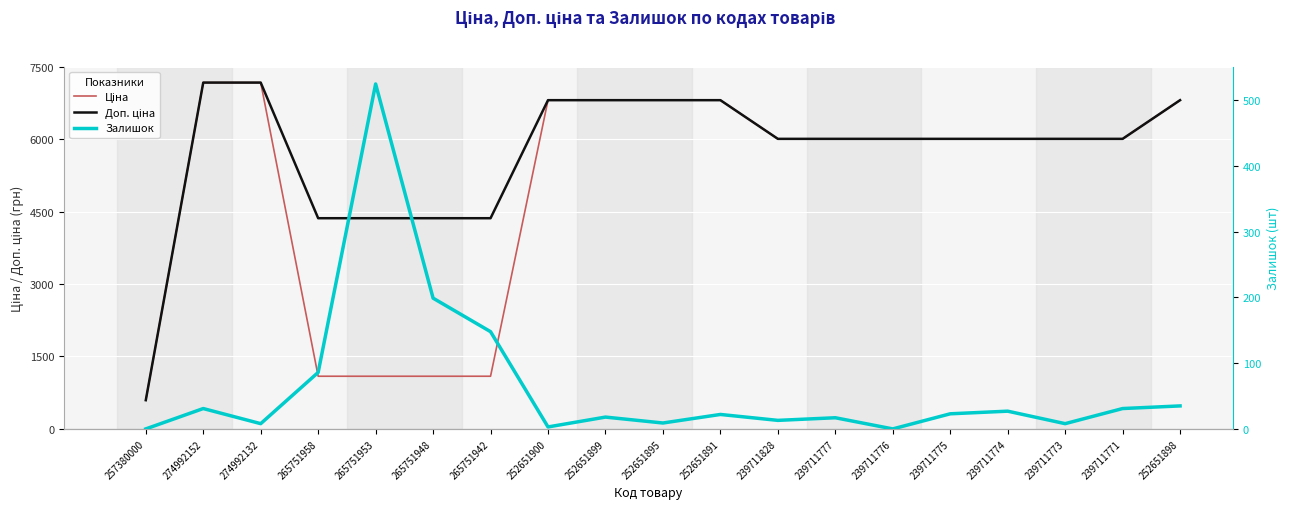

At 239711777, list the series in order from smallest to largest.

Залишок, Ціна, Доп. ціна